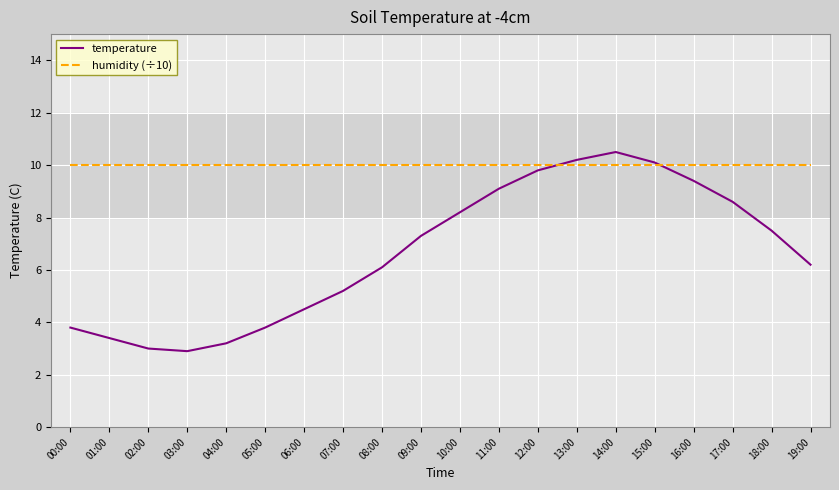

True or false: humidity (÷10) and temperature cross at least once.

True